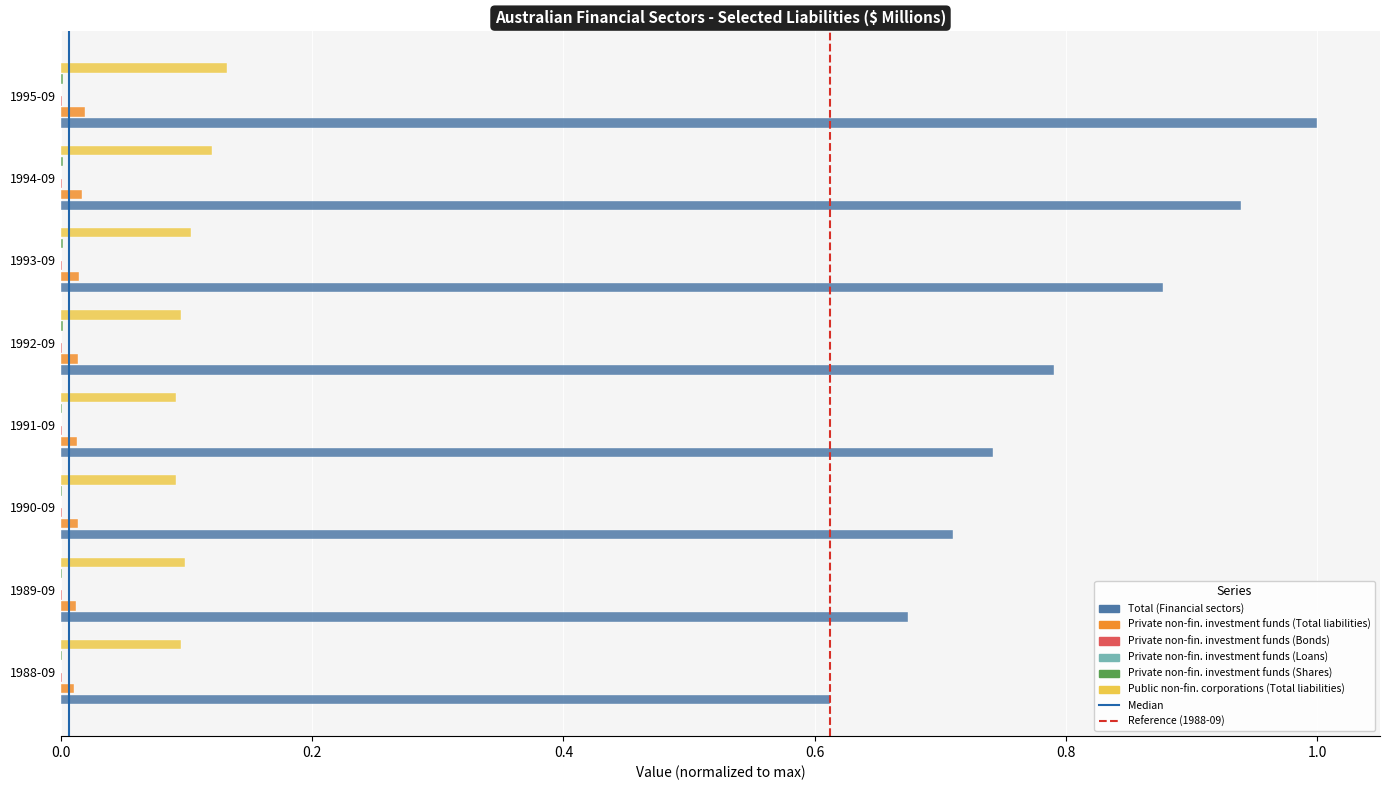

Which series changed the most between 1988-09 and 1991-09?

Total (Financial sectors)